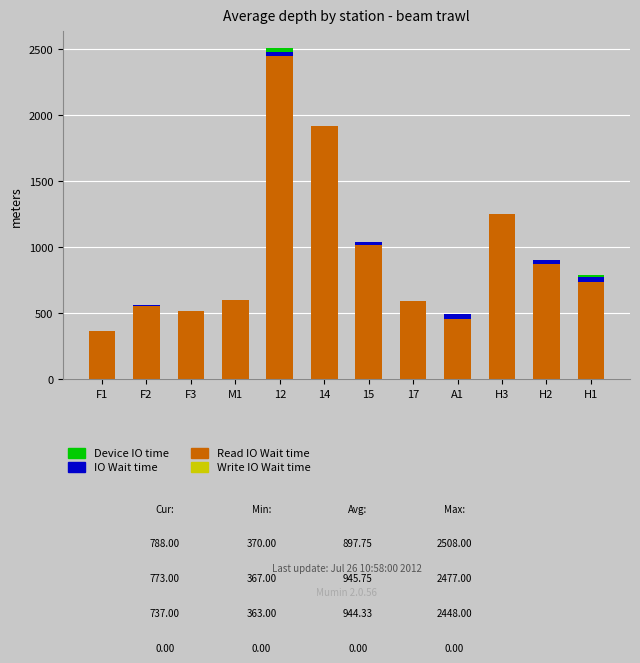

How many bars are there in each group?

4